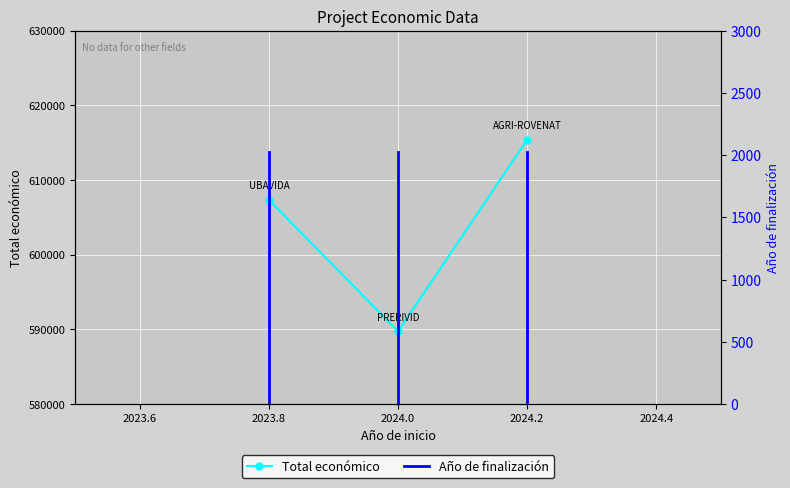

What is the greatest value displayed?

615375